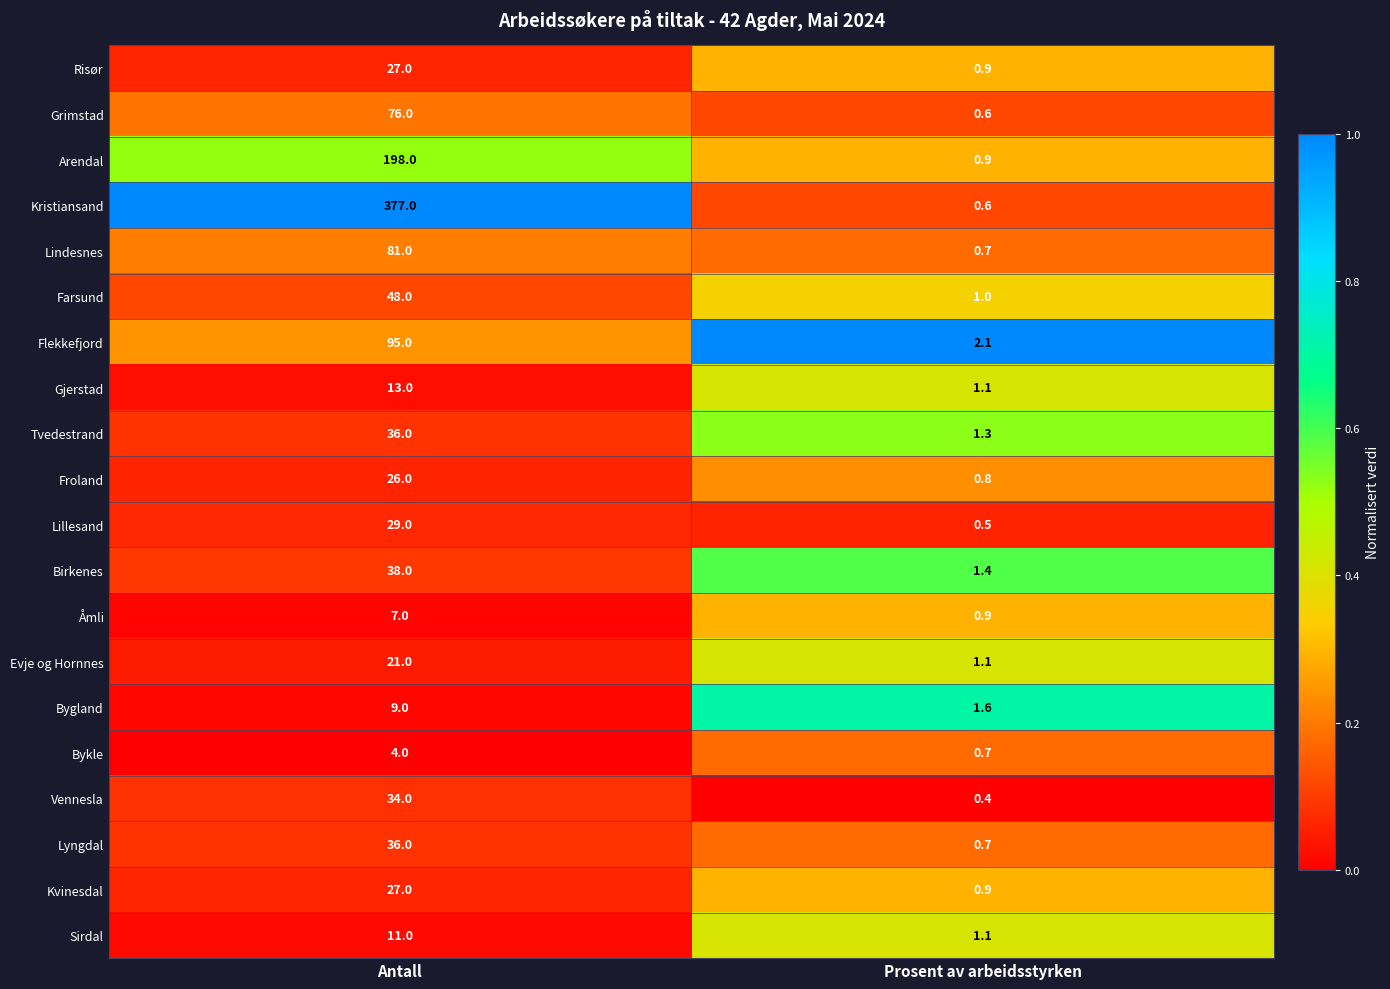

Which series has the largest total across all categories?

Kristiansand